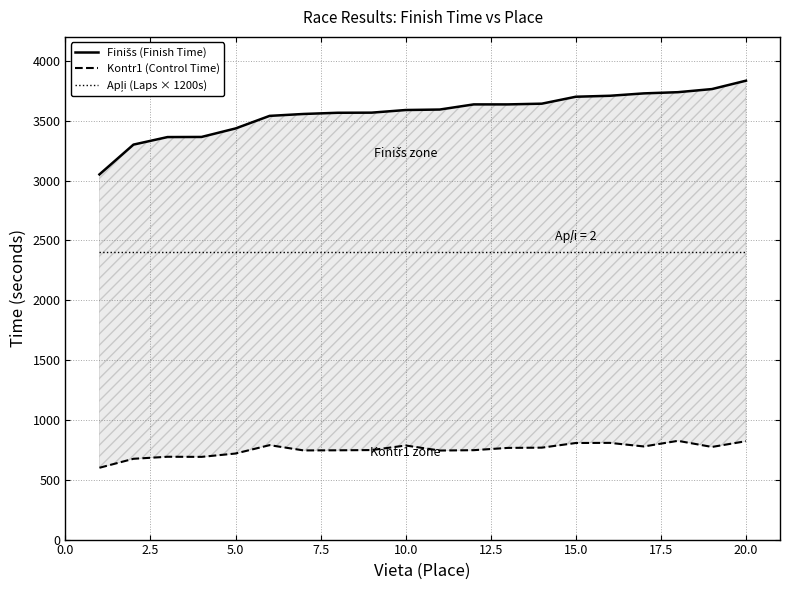

Read the Apļi (Laps × 1200s) value at 20.0.

2400